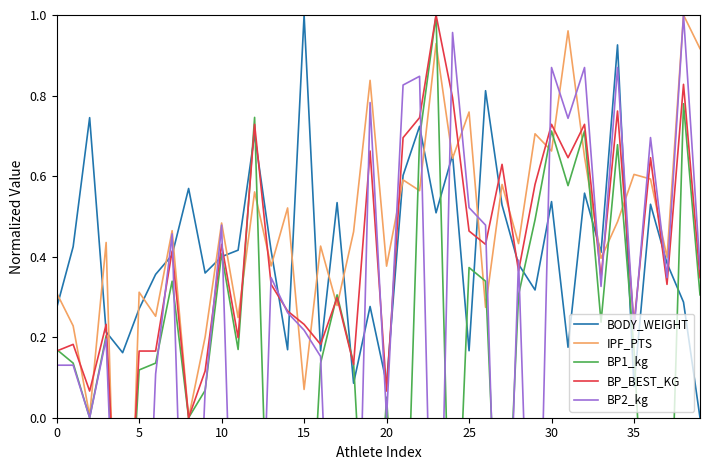

At how many categories does at least one series exceed 0?

40